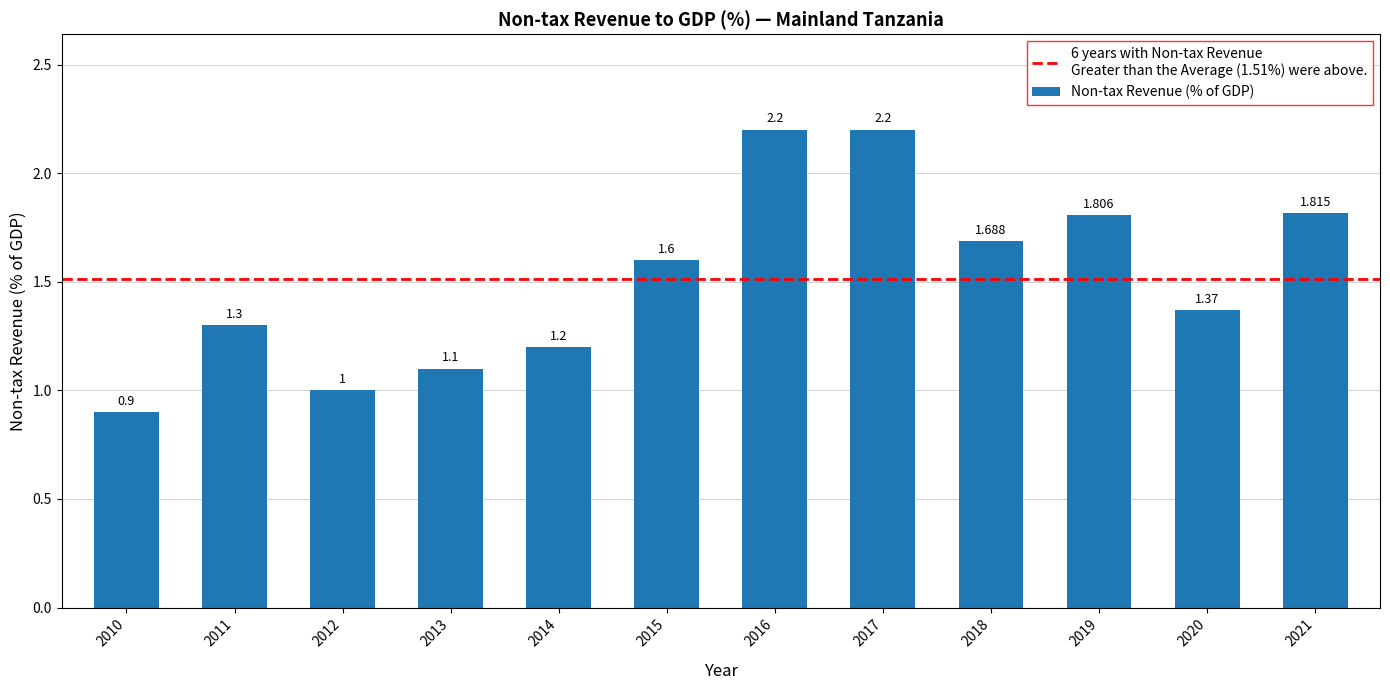

List the labels in order of value, largest first.

2016, 2017, 2021, 2019, 2018, 2015, 2020, 2011, 2014, 2013, 2012, 2010